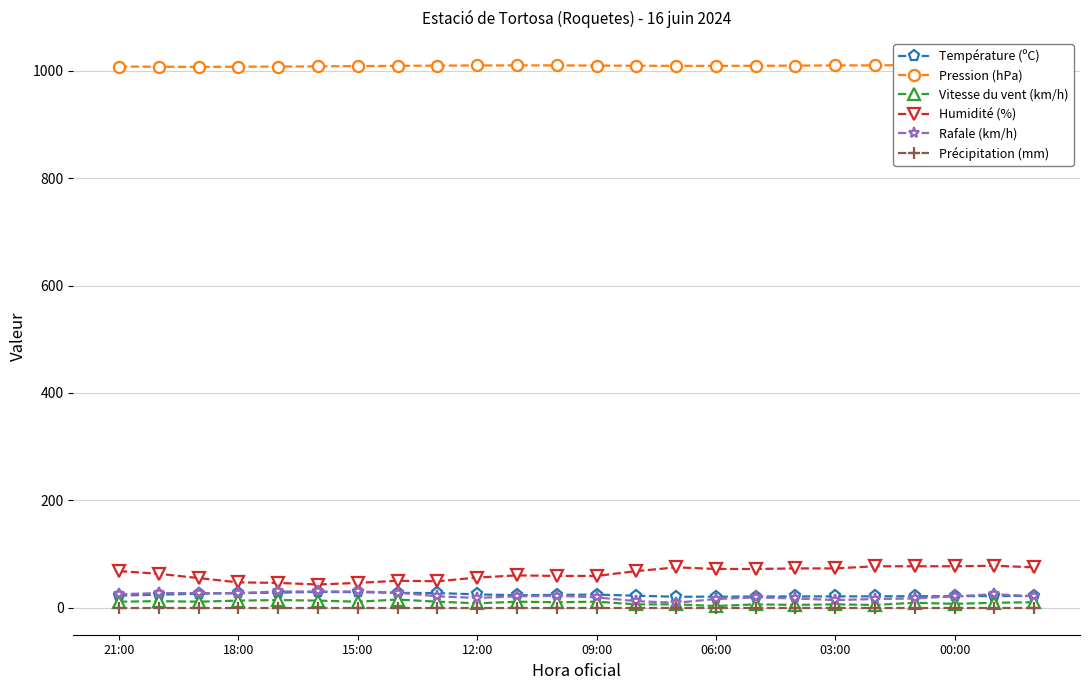

What is the maximum value shown in the chart?

1010.8